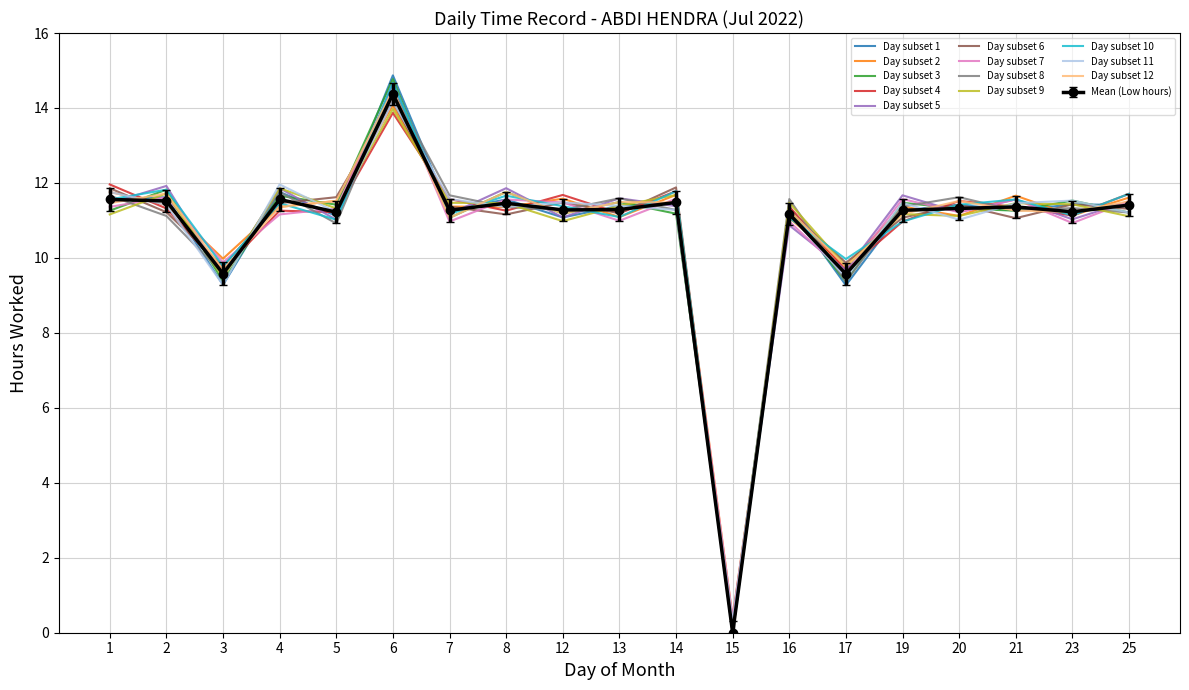

At which category does the chart reach its peak across all series?

6